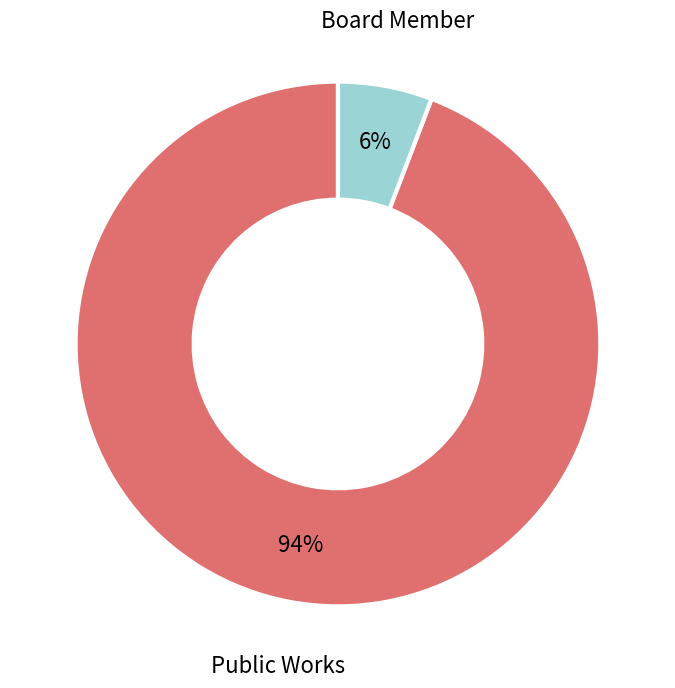

Which has a higher value, Public Works or Board Member?

Public Works